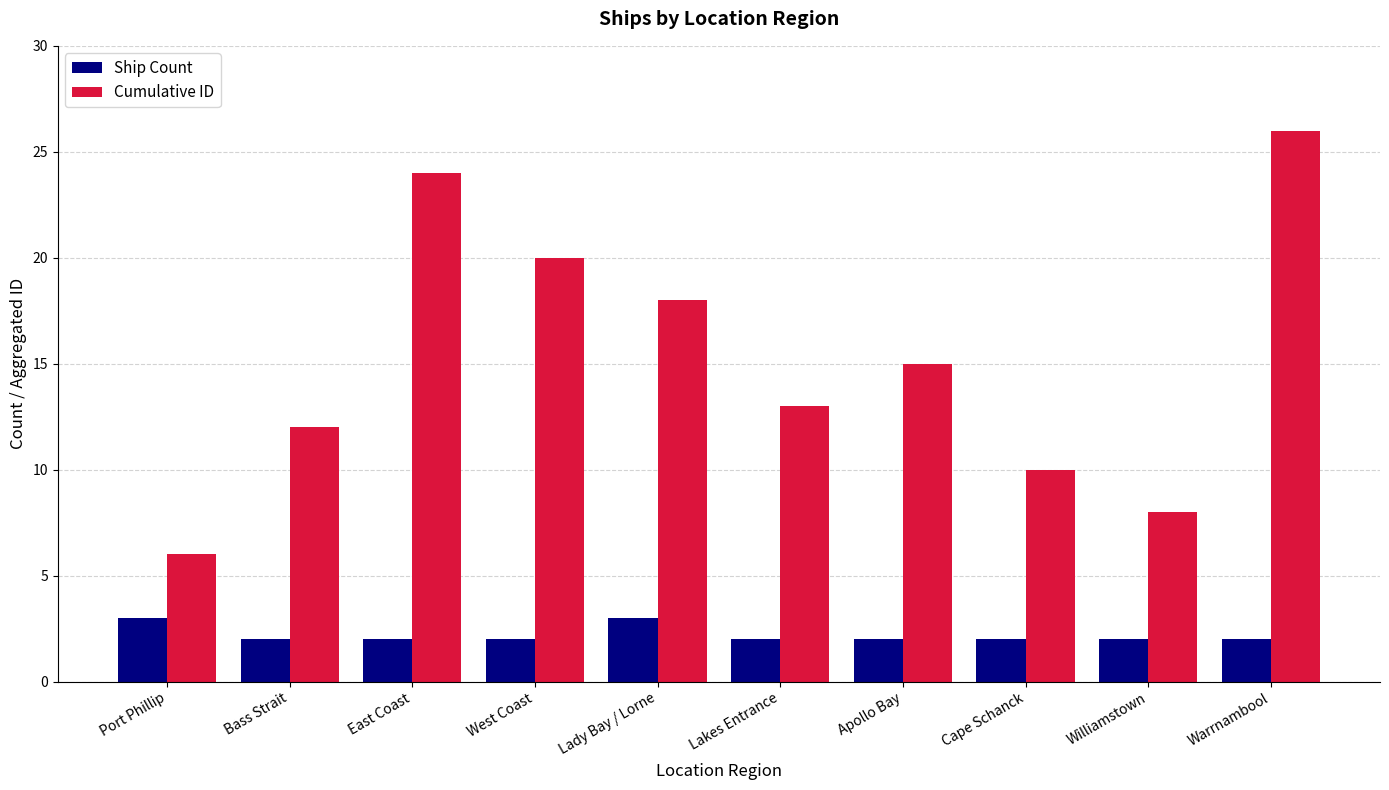

Which series changed the most between Port Phillip and Lakes Entrance?

Cumulative ID